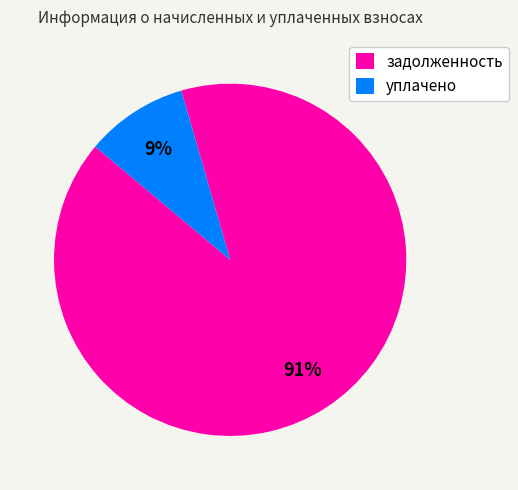

True or false: уплачено accounts for 9% of the total.

True